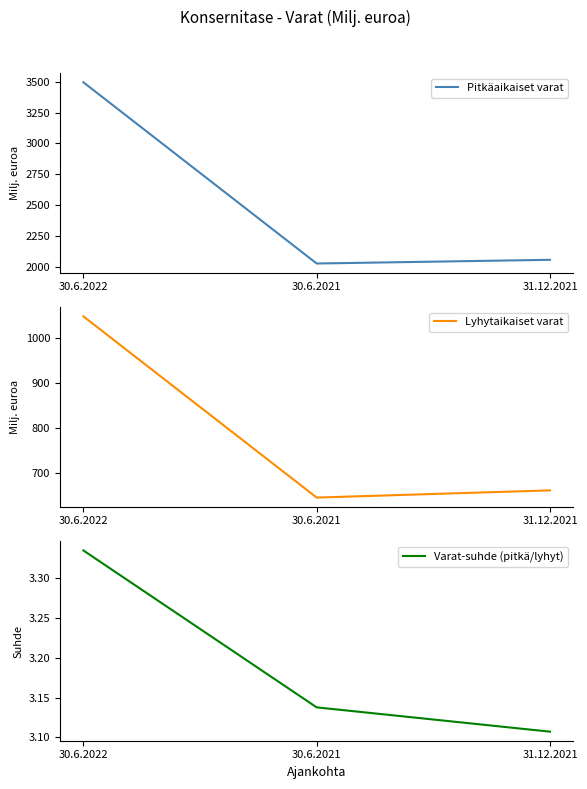

Count the number of data series in this chart.

3